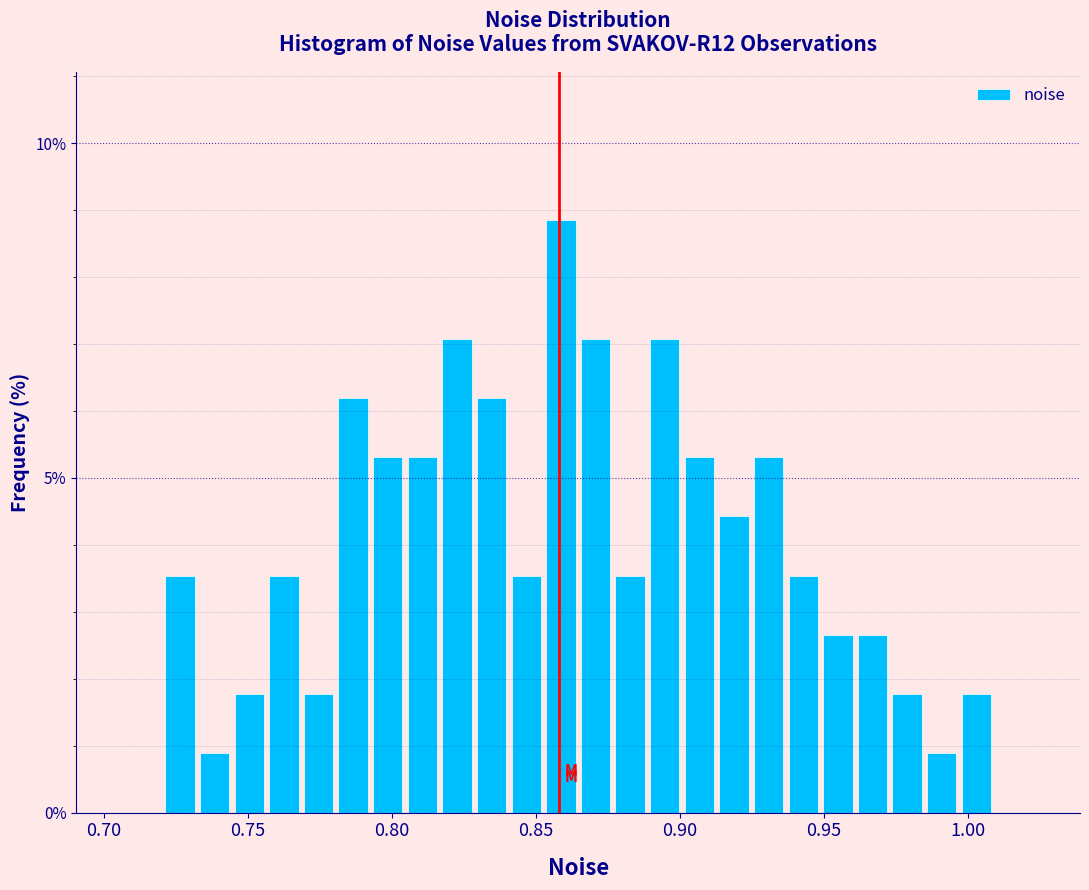

Around what value on the x-axis is the tallest bar? Give the approximate position of its centre, as read against the axis.

0.860